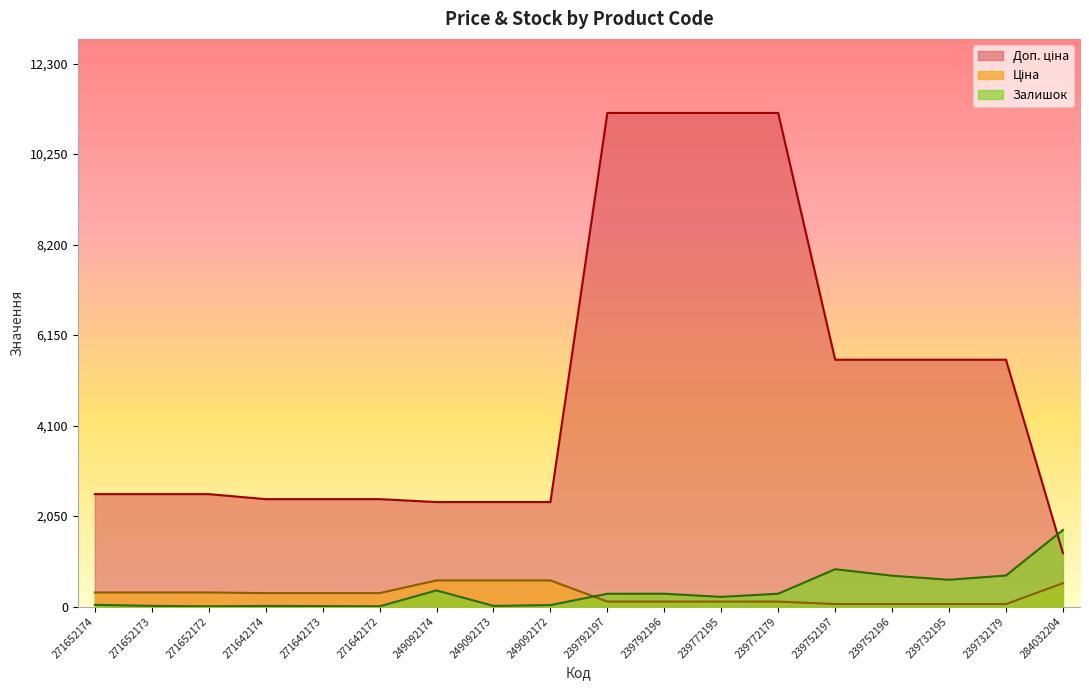

The Залишок series shows 9.2 at 271652173. True or false?

False